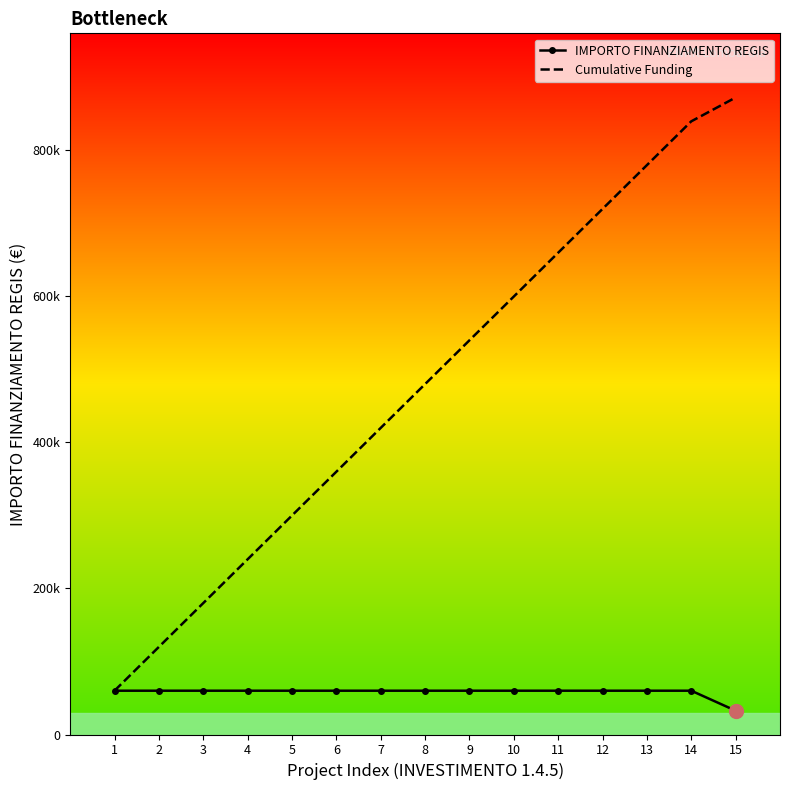

True or false: IMPORTO FINANZIAMENTO REGIS and Cumulative Funding cross at least once.

False